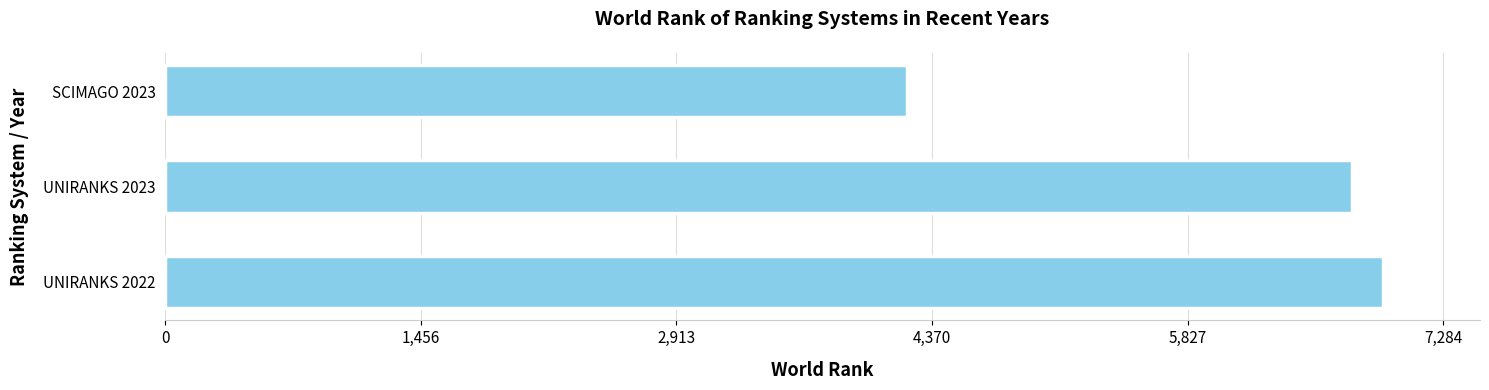

List the labels in order of value, largest first.

UNIRANKS 2022, UNIRANKS 2023, SCIMAGO 2023